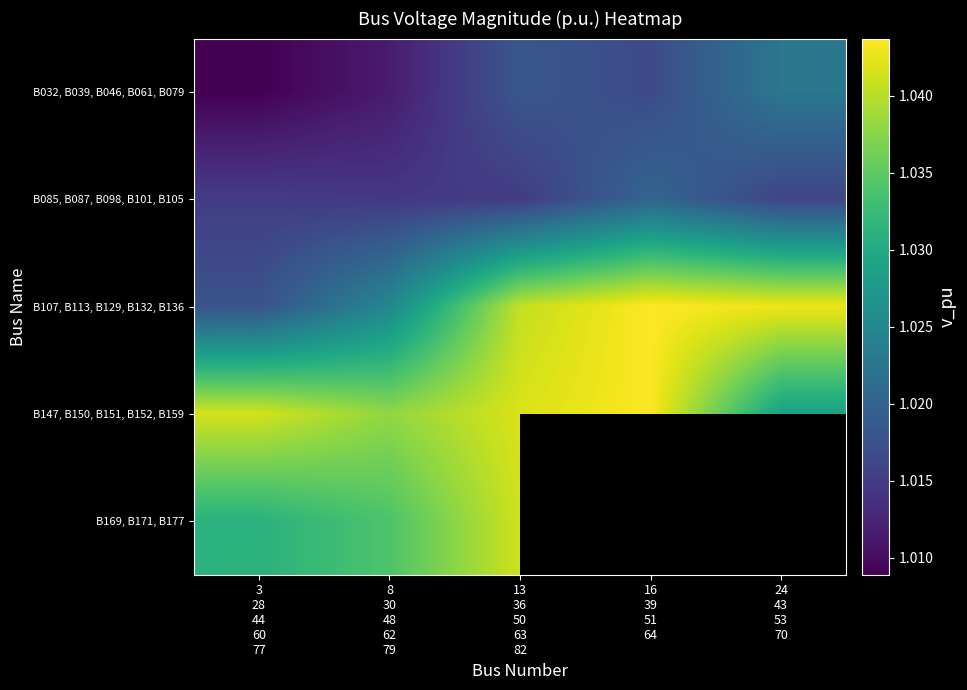

The value of B085, B087, B098, B101, B105 at 24 43 53 70 is 1.0. True or false?

True